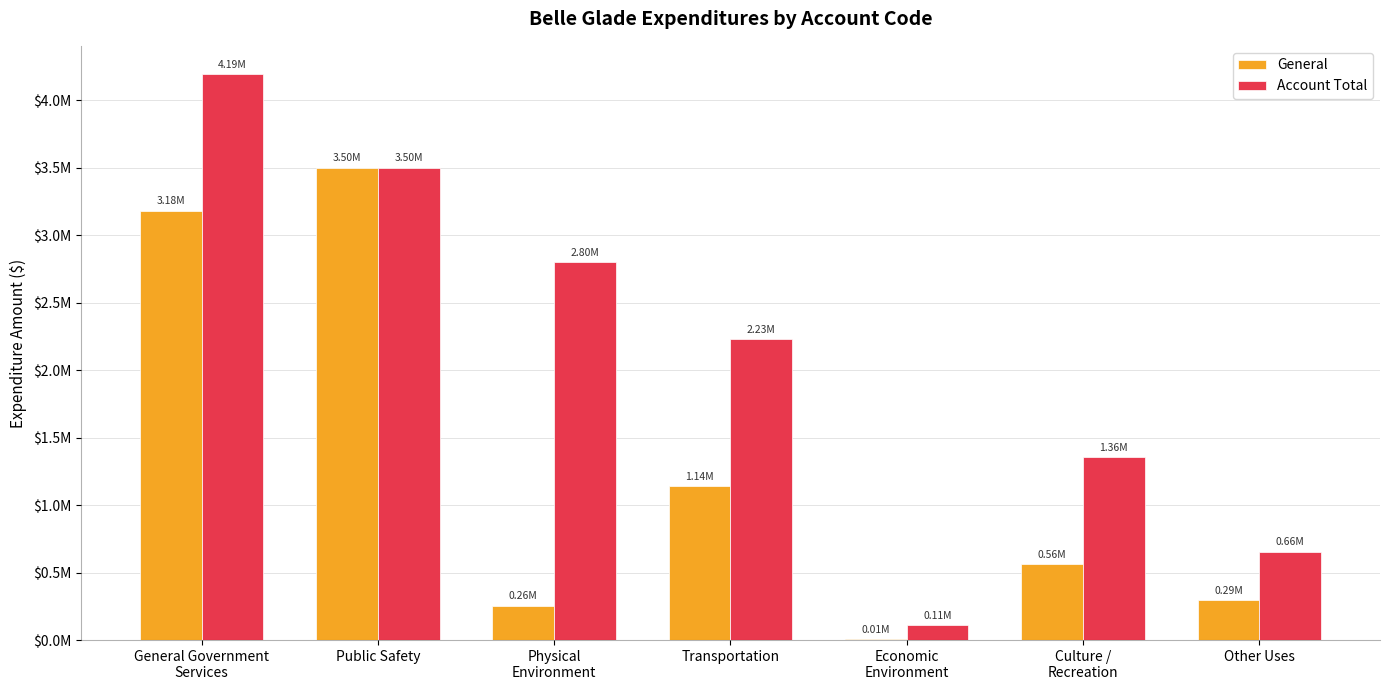

Reading right to left, transcribe all the data shown in this chart.

General: Other Uses=294073	Culture /
Recreation=562601	Economic
Environment=6488	Transportation=1141702	Physical
Environment=255874	Public Safety=3500911	General Government
Services=3181965
Account Total: Other Uses=655962	Culture /
Recreation=1357346	Economic
Environment=113445	Transportation=2228589	Physical
Environment=2802434	Public Safety=3500911	General Government
Services=4193228